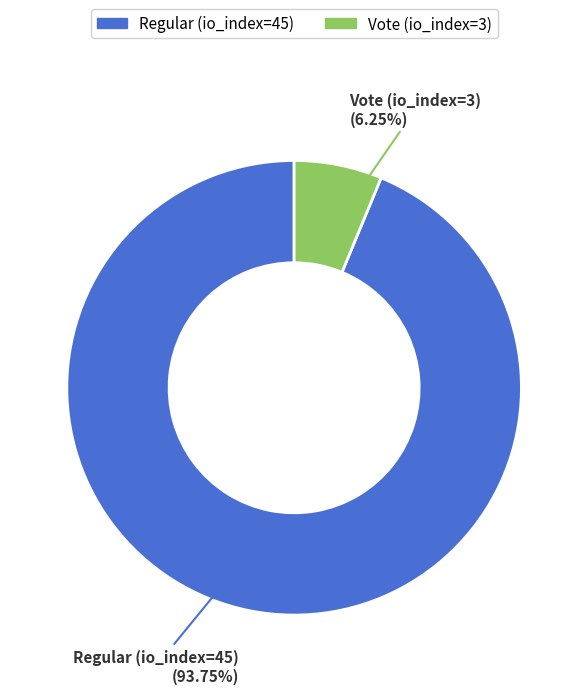

Count the number of slices in the pie.

2